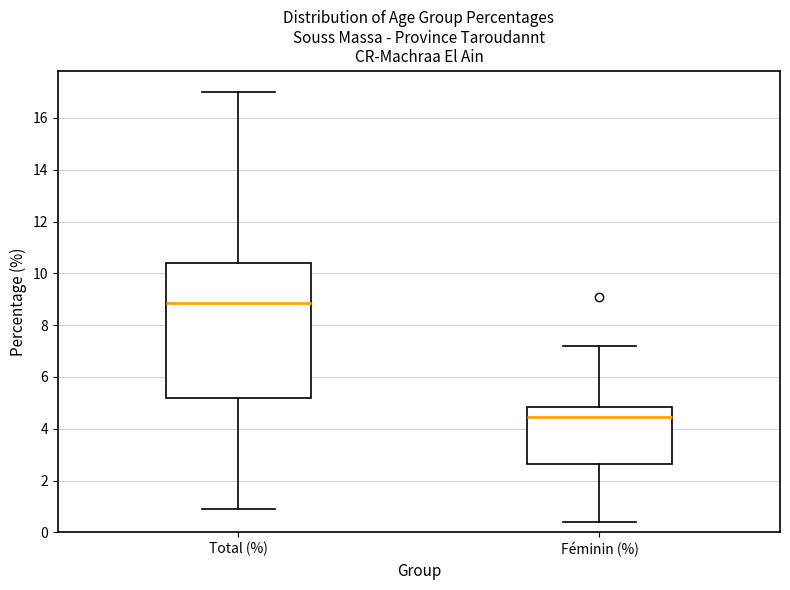

Which box's median line is the highest?

Total (%)